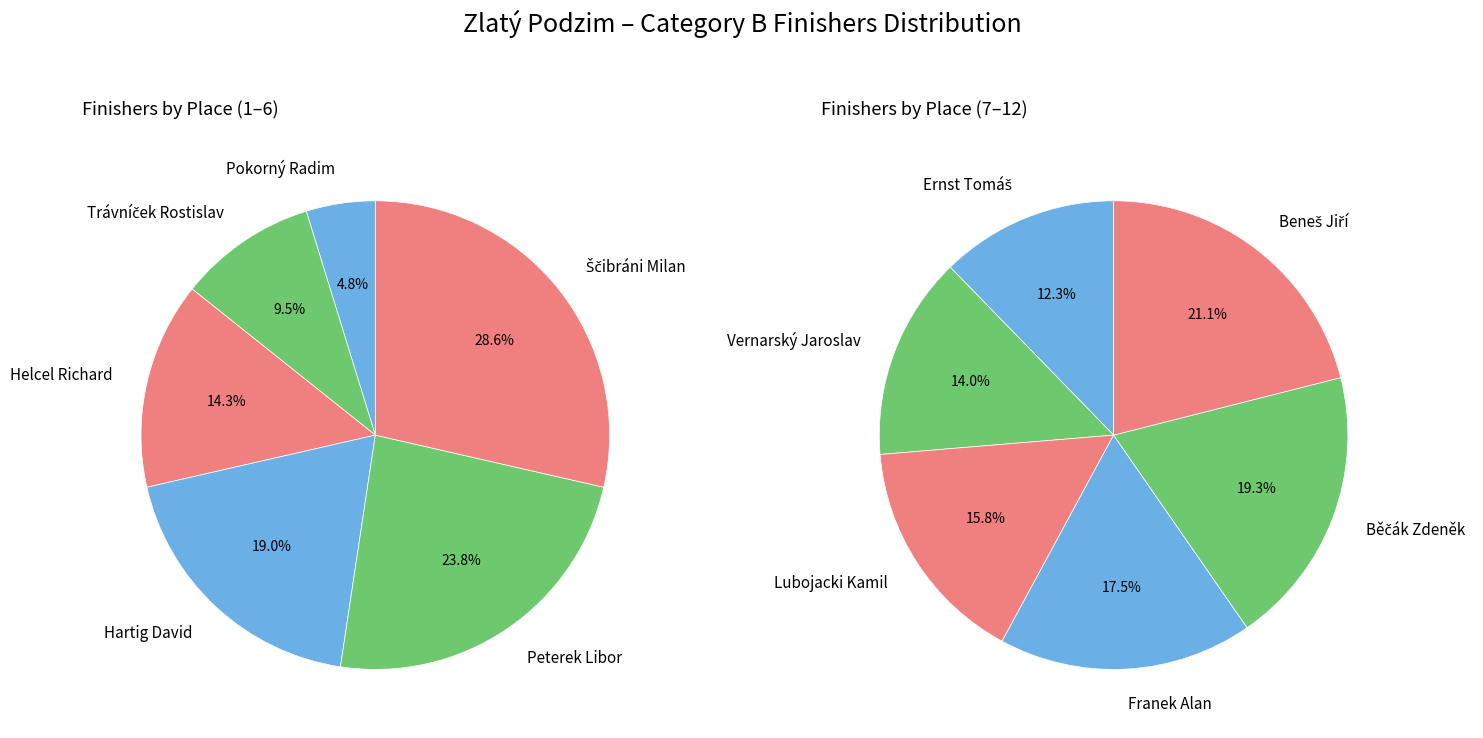

How many segments does this pie chart have?

12